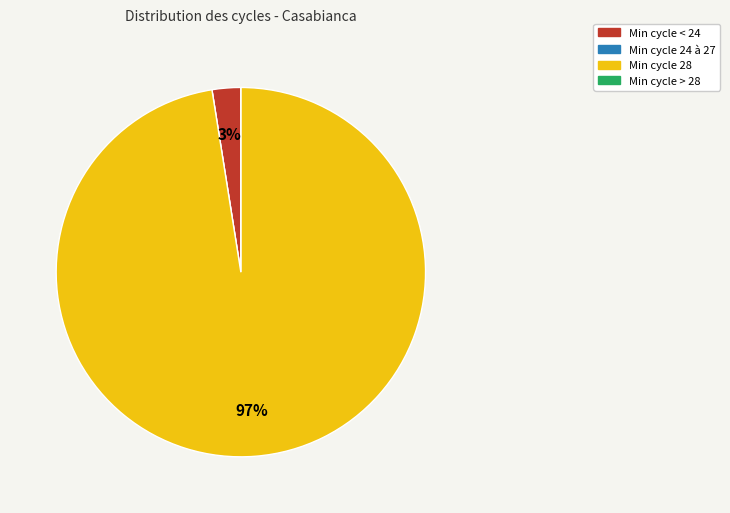

Is the sum of Min cycle < 24 and Min cycle 28 greater than half?

Yes